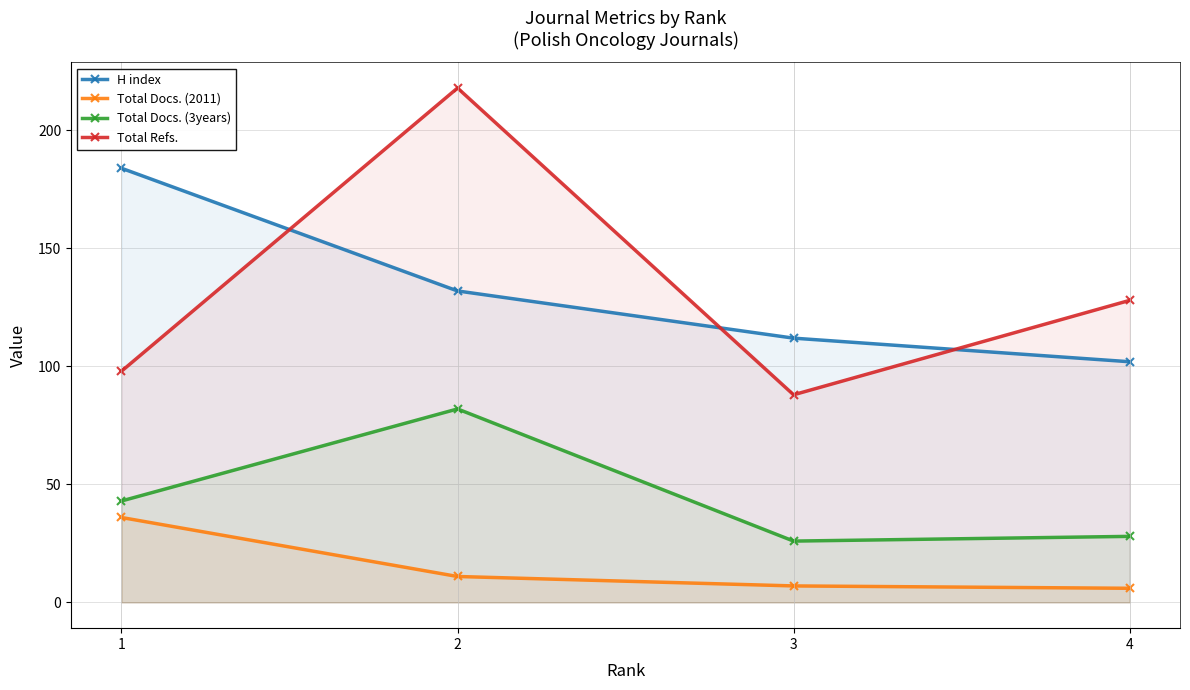

At which label does H index reach its peak?

1